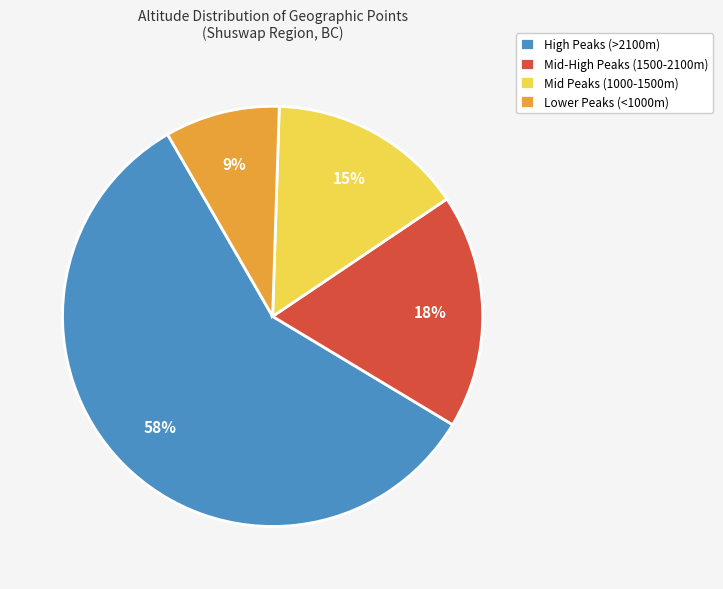

To the nearest percent, what portion does Mid Peaks (1000-1500m) represent?

15%